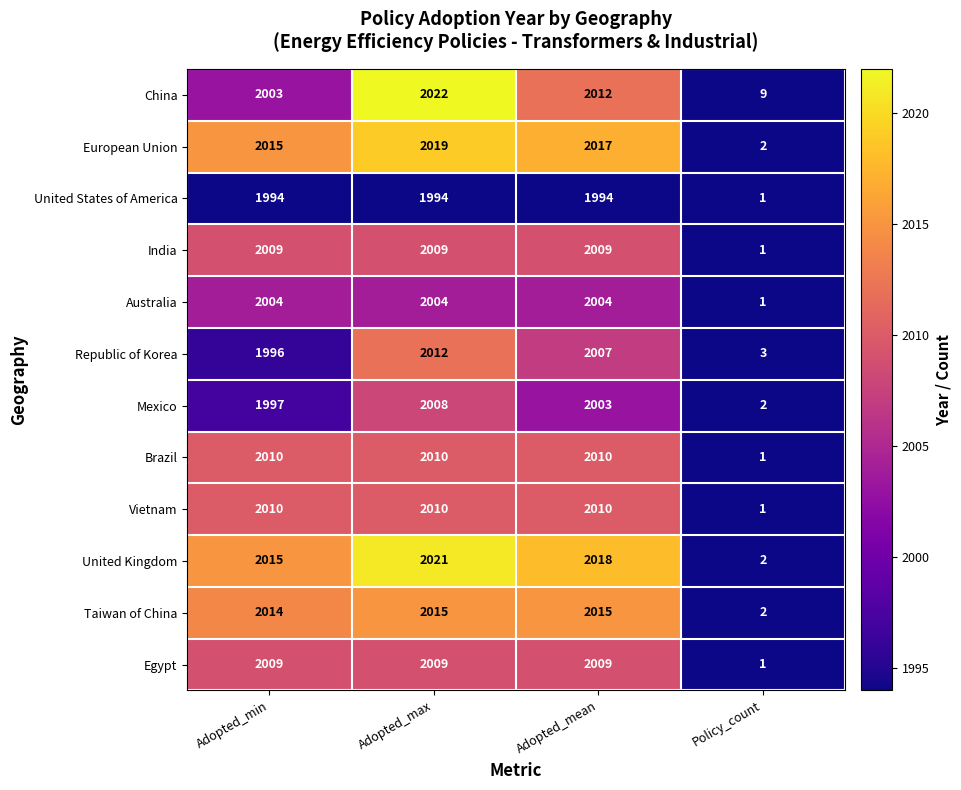

Which series has the widest spread of values?

United Kingdom